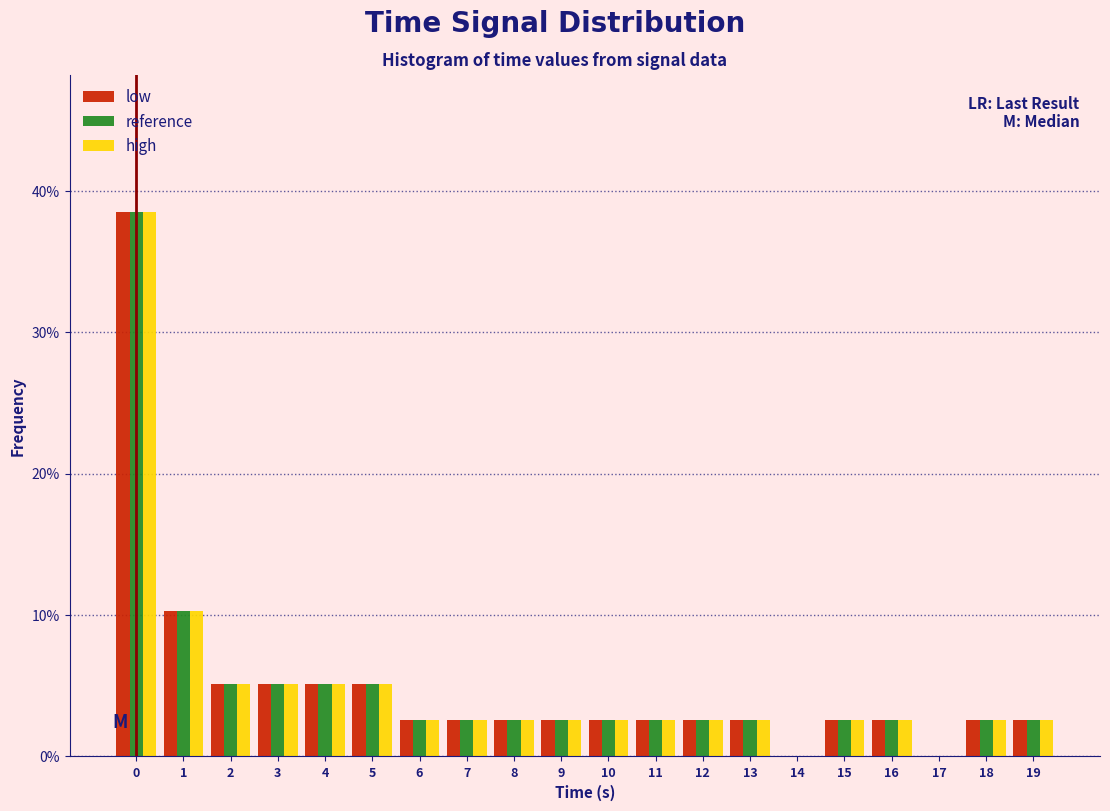

The value of low at 14 is 0.0. True or false?

True